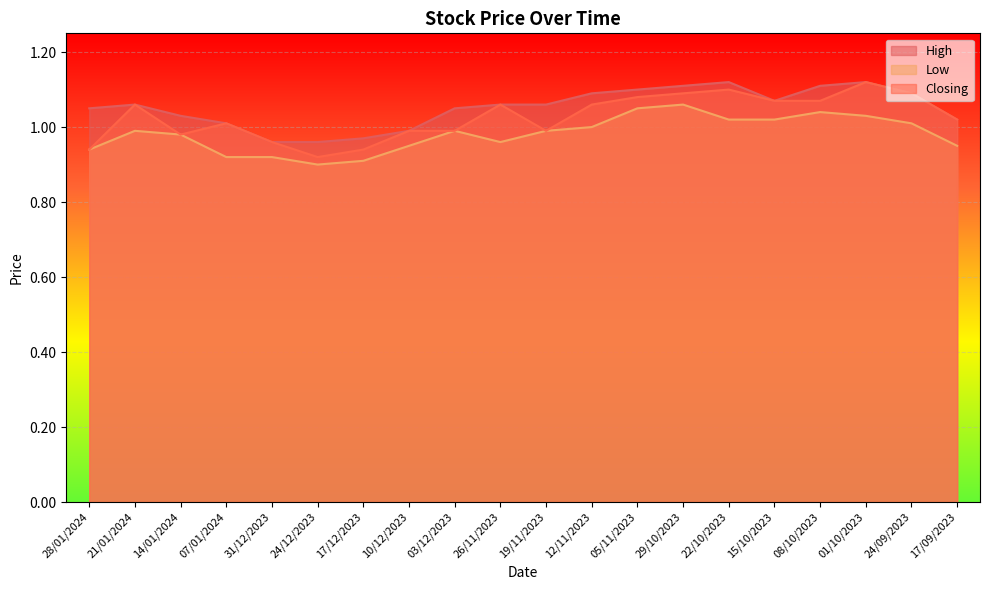

The value of High at 03/12/2023 is 0.3. True or false?

False